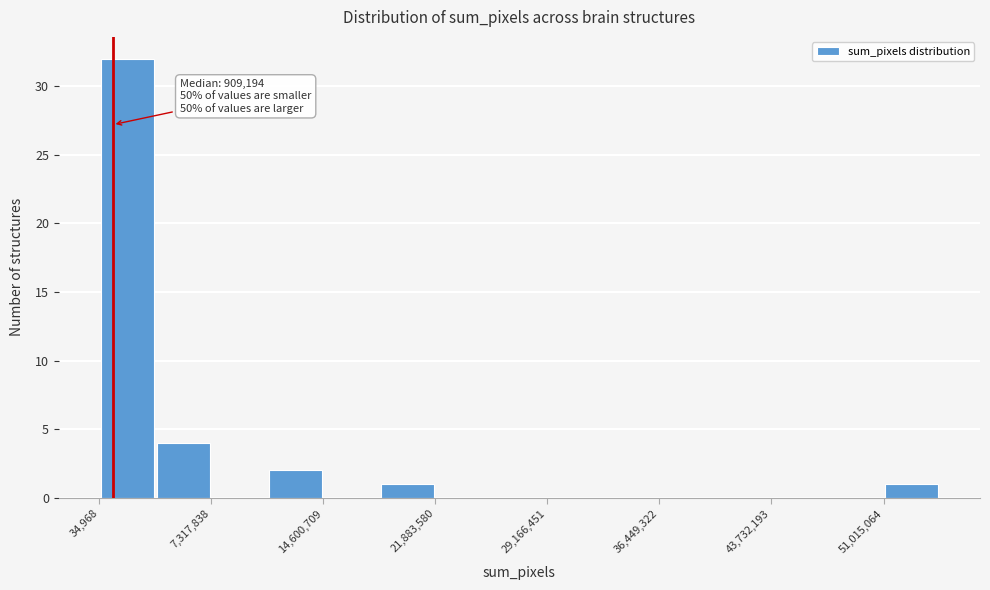

Around what value on the x-axis is the tallest bar? Give the approximate position of its centre, as read against the axis.

2000000